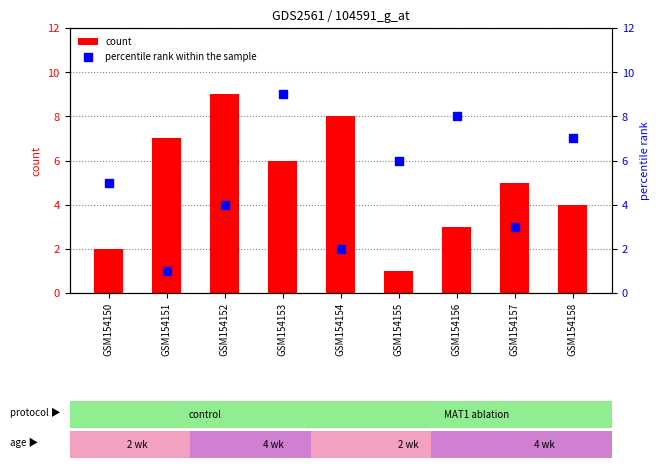

Which series has the largest total across all categories?

count